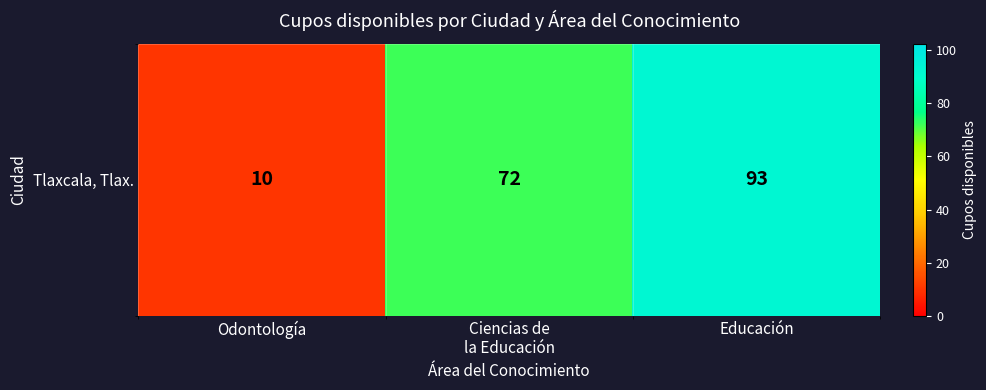

What is the sum of the values at Educación and Ciencias de
la Educación?

165